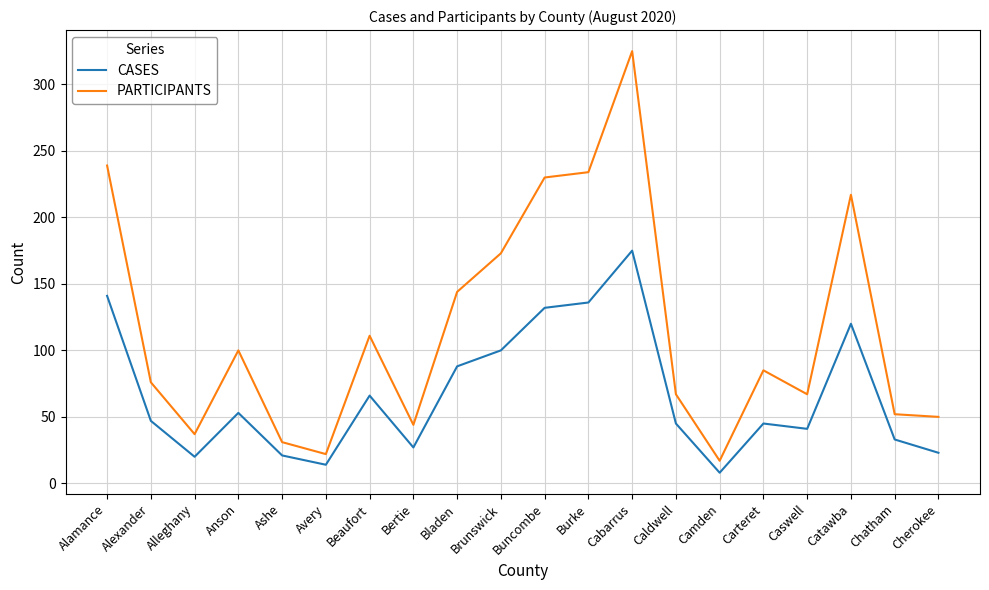

True or false: PARTICIPANTS and CASES cross at least once.

False